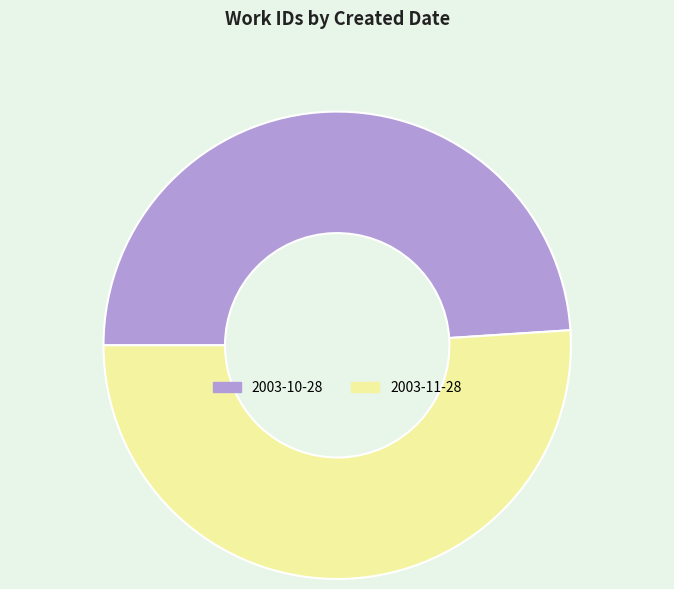

Combined, do 2003-10-28 and 2003-11-28 account for over 50%?

Yes